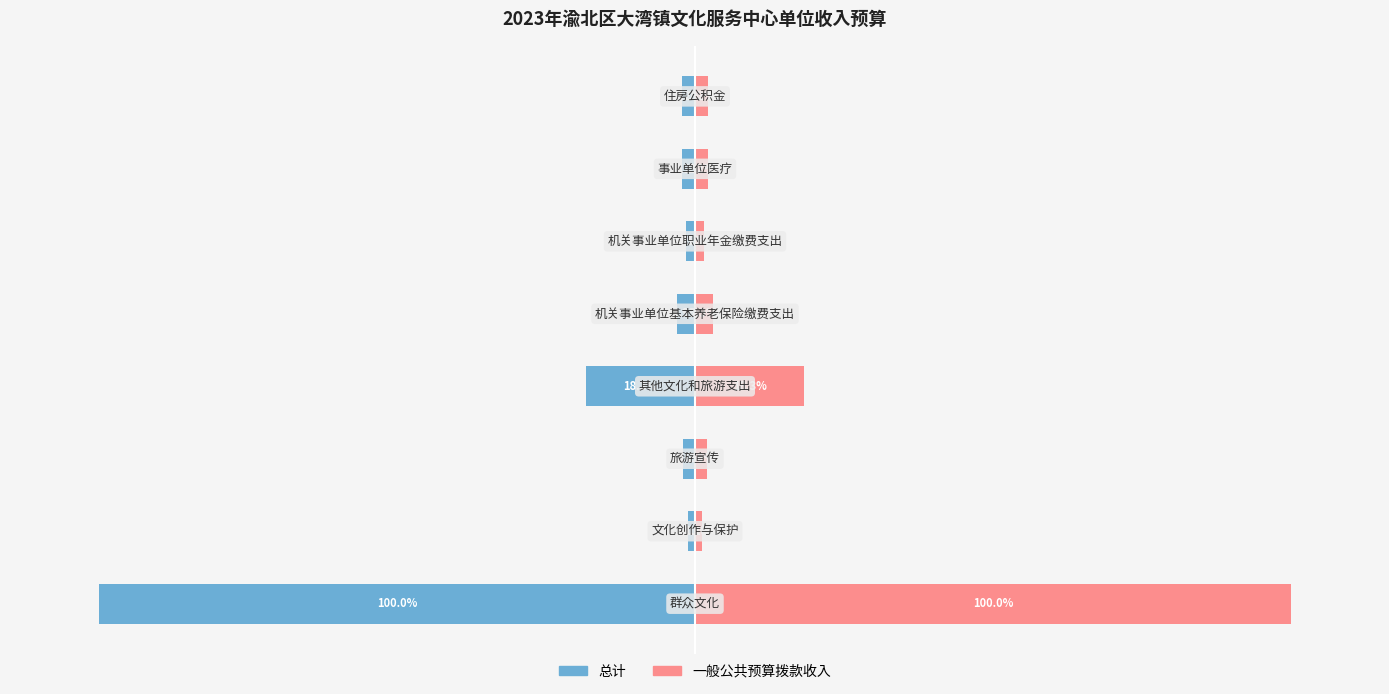

Where does the 总计 series first go above -2?

1